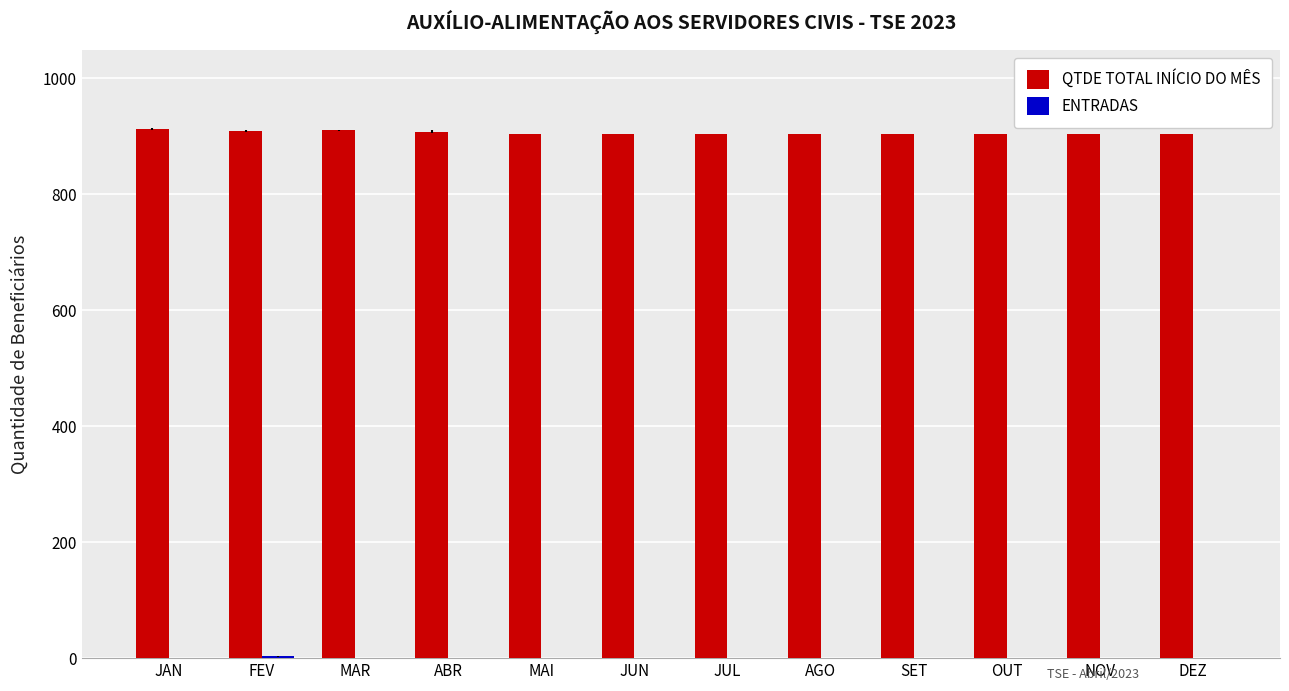

Is it true that QTDE TOTAL INÍCIO DO MÊS equals 904 at JUL?

True